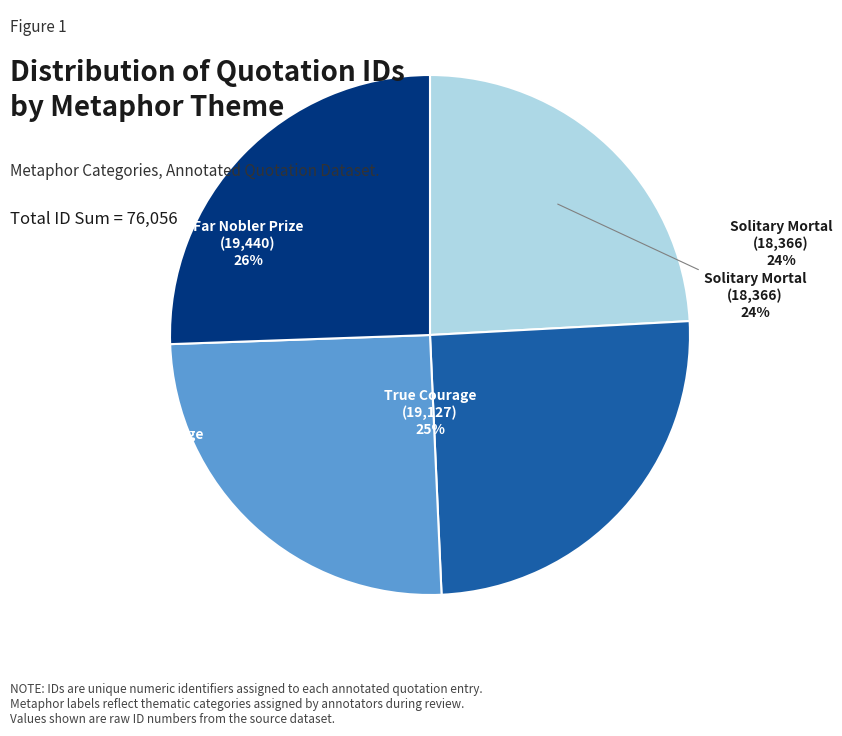

Is Home Scene the majority of the pie?

No